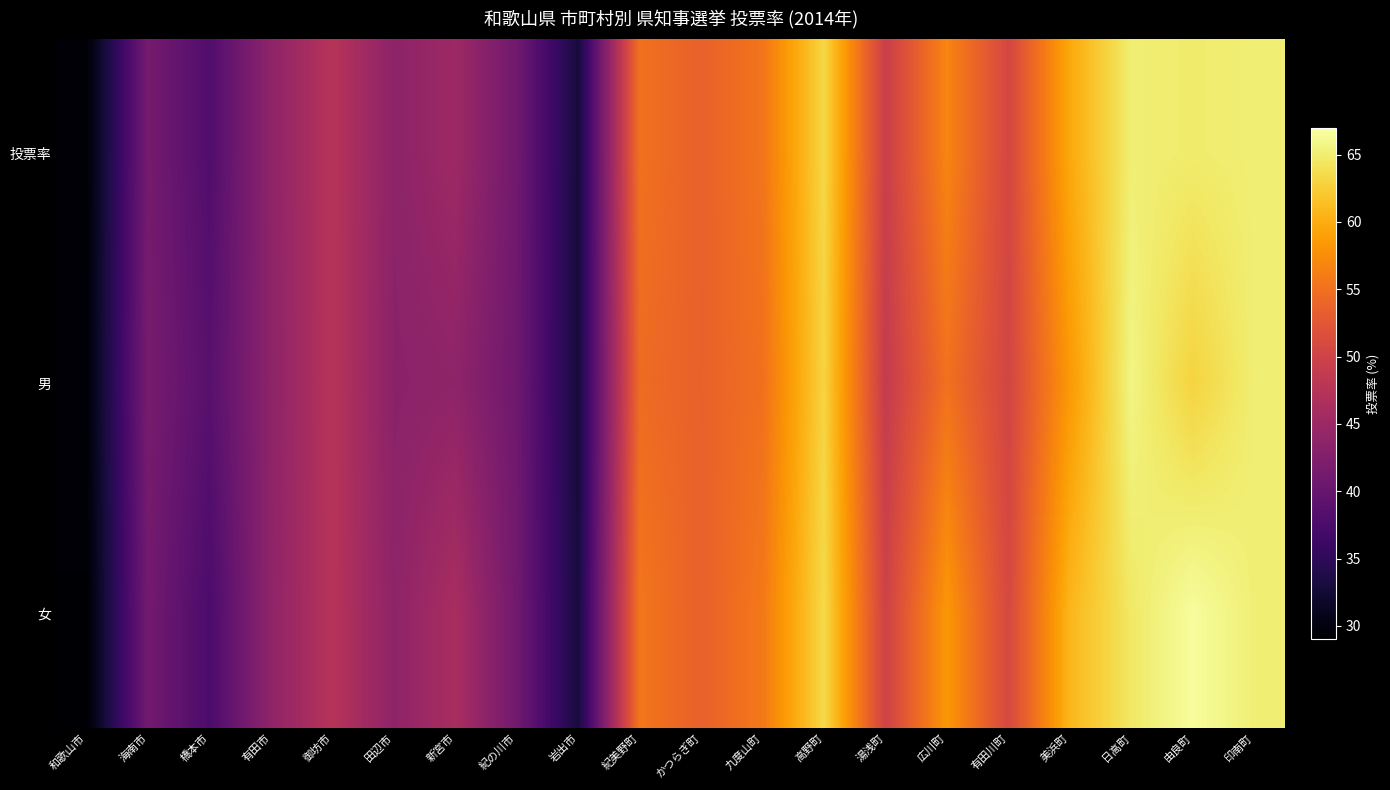

Reading left to right, transcribe all the data shown in this chart.

投票率: 和歌山市=29.4	海南市=41.3	橋本市=38.1	有田市=43.7	御坊市=47.5	田辺市=43.6	新宮市=45.1	紀の川市=40.9	岩出市=32.9	紀美野町=55.1	かつらぎ町=53.5	九度山町=55.4	高野町=63.2	湯浅町=49.5	広川町=56.8	有田川町=50.6	美浜町=59.7	日高町=65.1	由良町=64.9	印南町=65.1
男: 和歌山市=29.5	海南市=41.6	橋本市=38.7	有田市=43.6	御坊市=47.5	田辺市=43.4	新宮市=43.8	紀の川市=40.7	岩出市=32.9	紀美野町=54.5	かつらぎ町=53.6	九度山町=55.0	高野町=63.0	湯浅町=48.9	広川町=55.1	有田川町=50.4	美浜町=58.4	日高町=65.7	由良町=62.9	印南町=65.1
女: 和歌山市=29.3	海南市=41.1	橋本市=37.5	有田市=43.8	御坊市=47.5	田辺市=43.8	新宮市=46.2	紀の川市=41.0	岩出市=33.0	紀美野町=55.5	かつらぎ町=53.5	九度山町=55.8	高野町=63.4	湯浅町=50.0	広川町=58.3	有田川町=50.8	美浜町=60.8	日高町=64.6	由良町=66.6	印南町=65.2